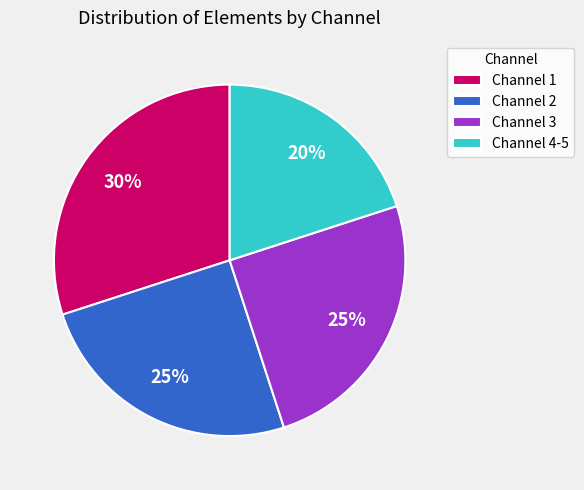

Between Channel 1 and Channel 2, which is larger?

Channel 1